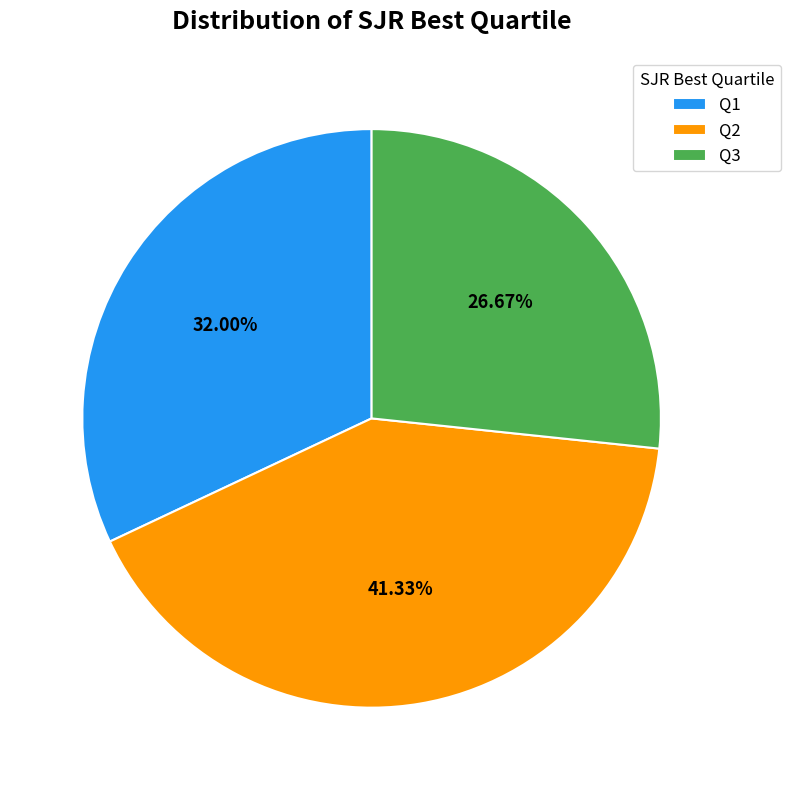

Combined, do Q3 and Q1 account for over 50%?

Yes